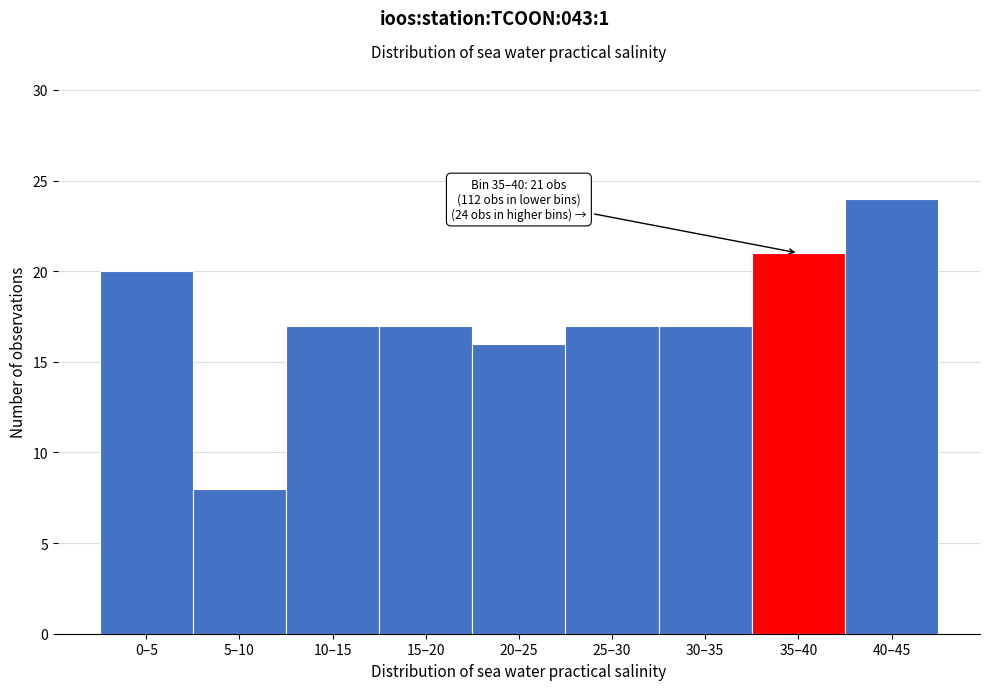

Reading left to right, extract all data points from this chart.

0–5=20	5–10=8	10–15=17	15–20=17	20–25=16	25–30=17	30–35=17	35–40=21	40–45=24